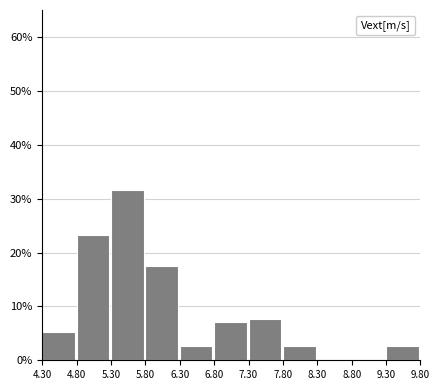

Reading left to right, transcribe this chart: for each bar, give the range it covers on the x-axis and its height. The values are not printed on the chart, so give them approximately, as read against the axis.

4.30 to 4.80: 5
4.80 to 5.30: 23
5.30 to 5.80: 32
5.80 to 6.30: 17
6.30 to 6.80: 3
6.80 to 7.30: 7
7.30 to 7.80: 8
7.80 to 8.30: 3
8.30 to 8.80: 0
8.80 to 9.30: 0
9.30 to 9.80: 3